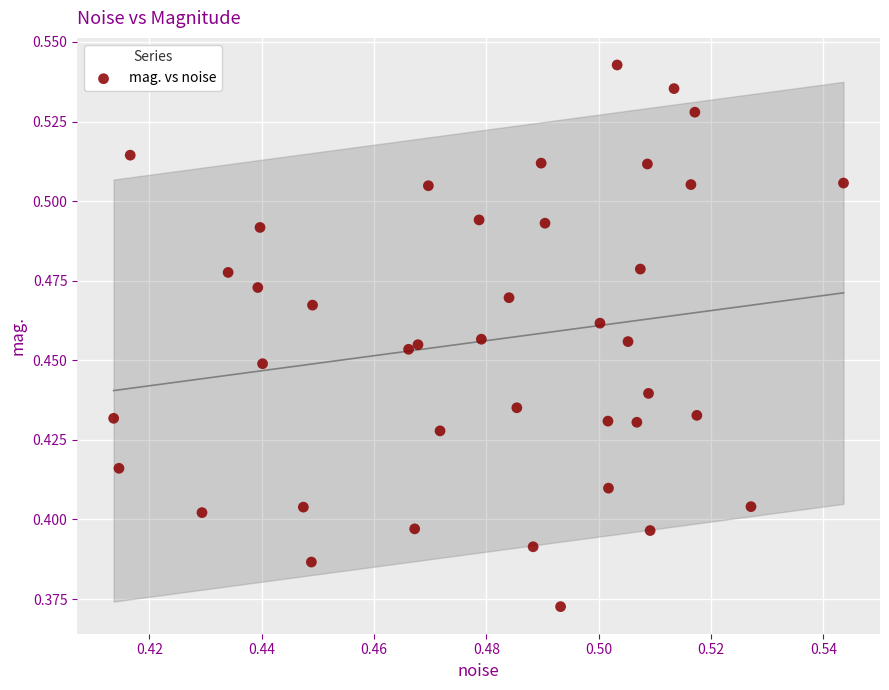

How many data points are displayed?

40